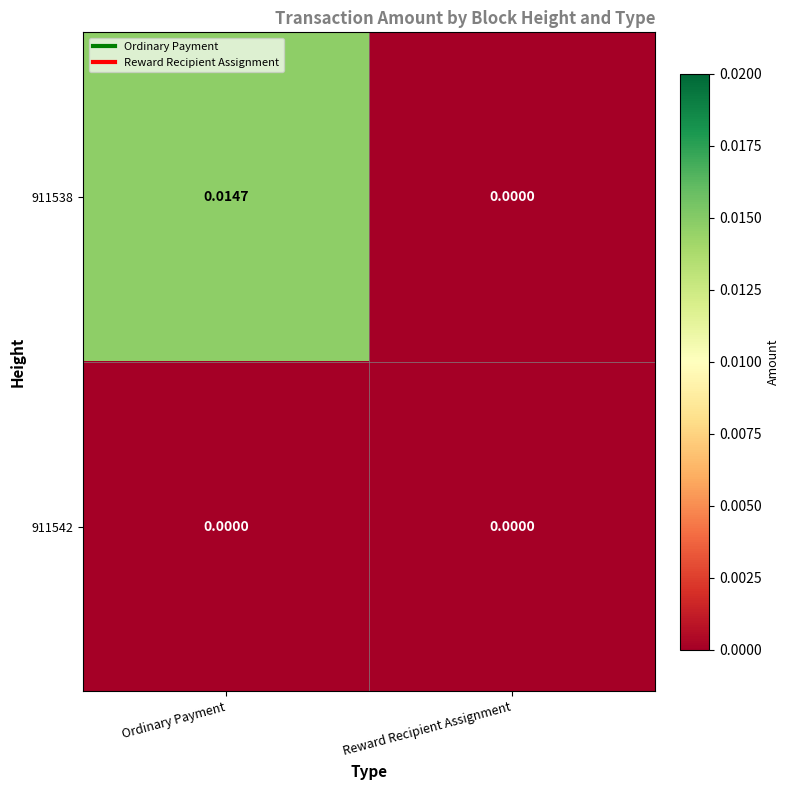

At which category is the sum across all series the highest?

Ordinary Payment